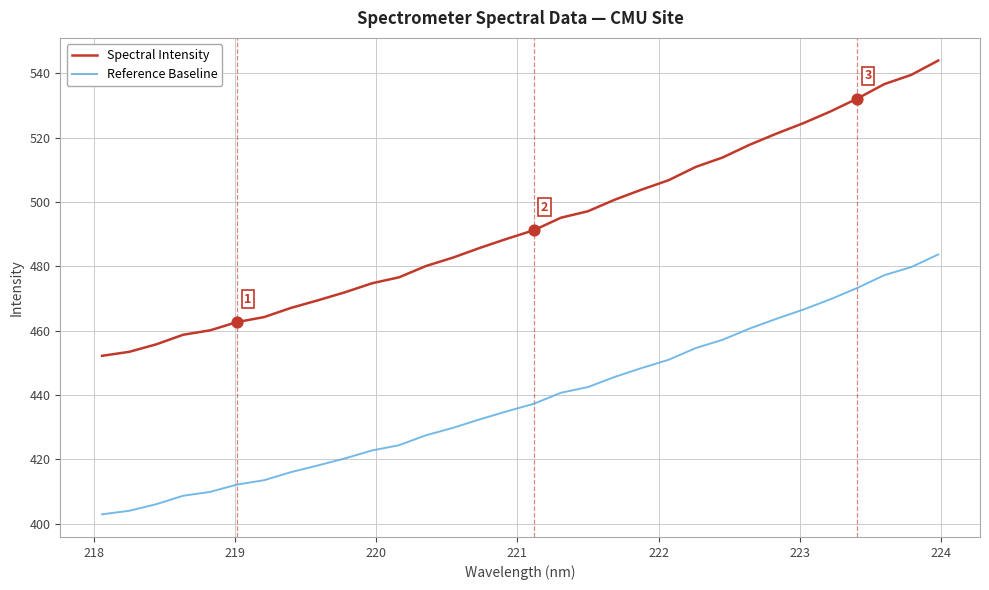

Which series has the largest range (max minus min)?

Spectral Intensity